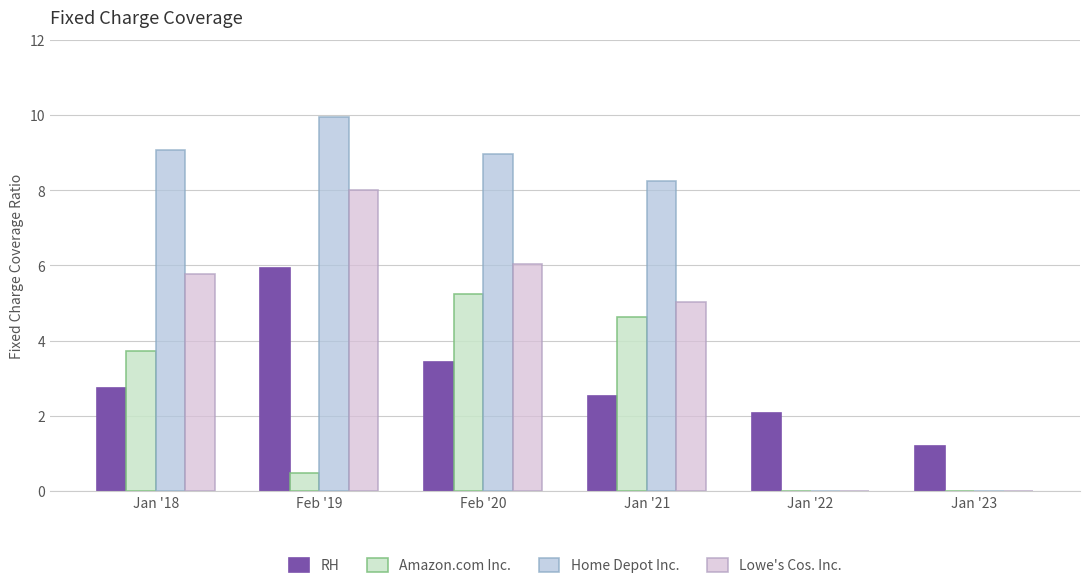

What is the maximum value shown in the chart?

9.9